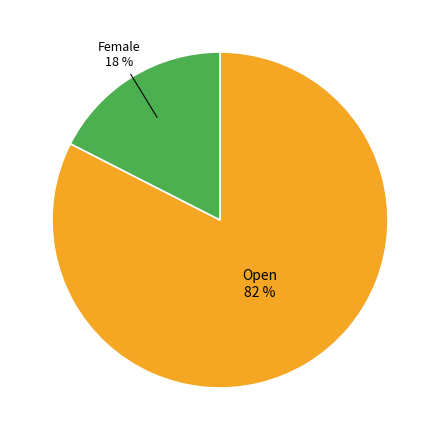

Does any single category account for the majority?

Yes